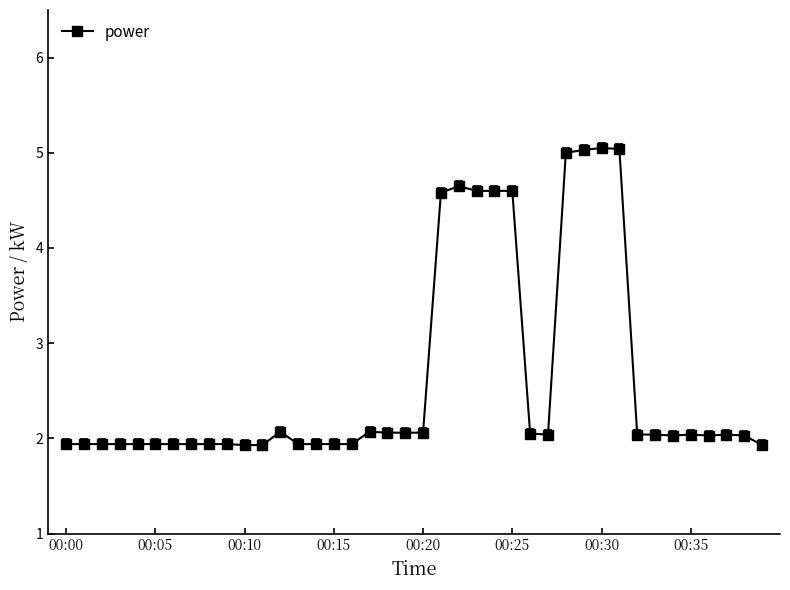

What is the value of the 12th point from the left?

1.9